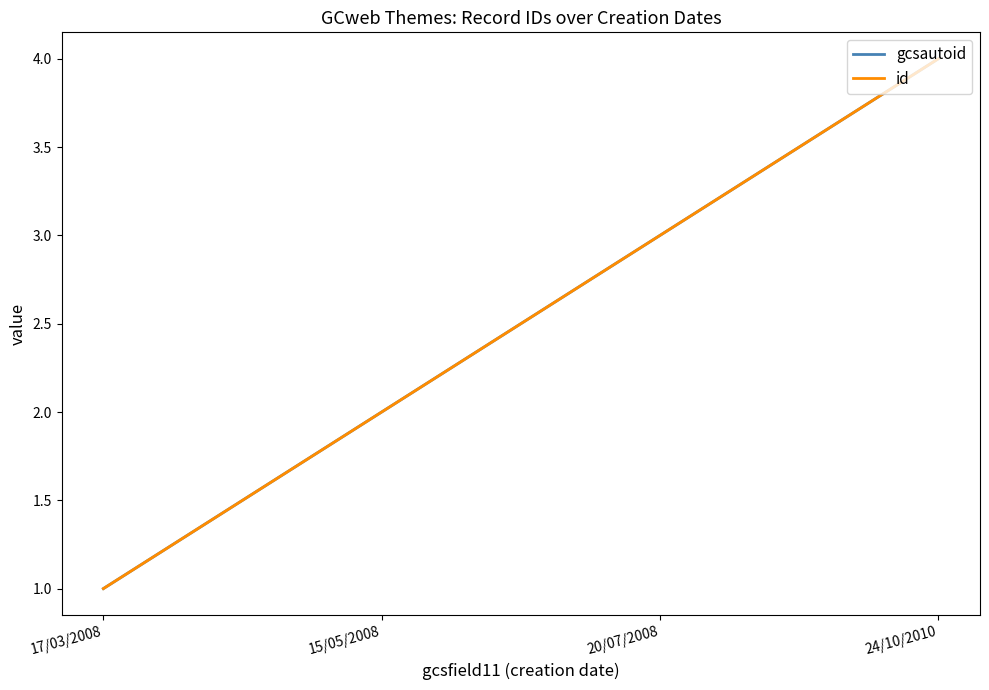

True or false: id and gcsautoid intersect in this chart.

False